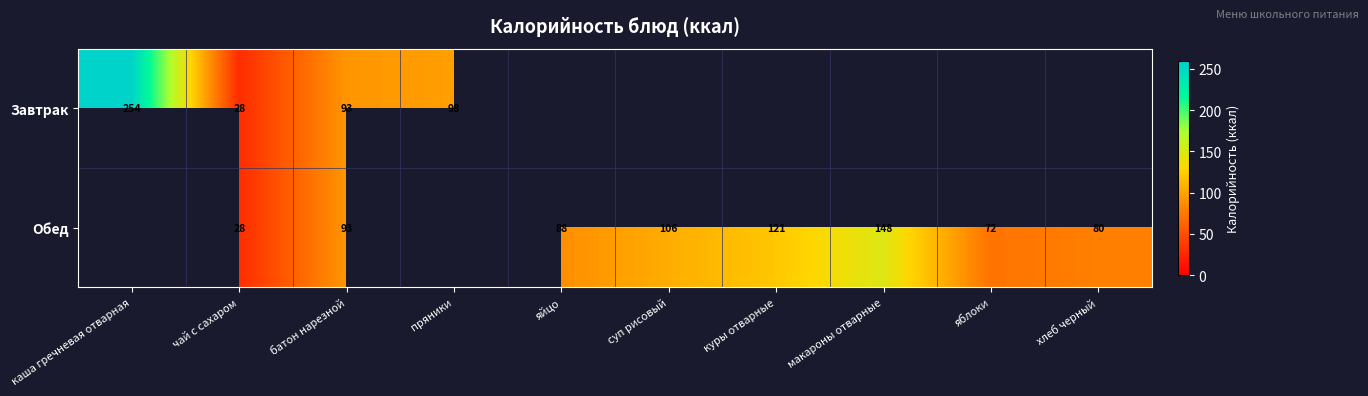

At how many categories does at least one series exceed 100?

4